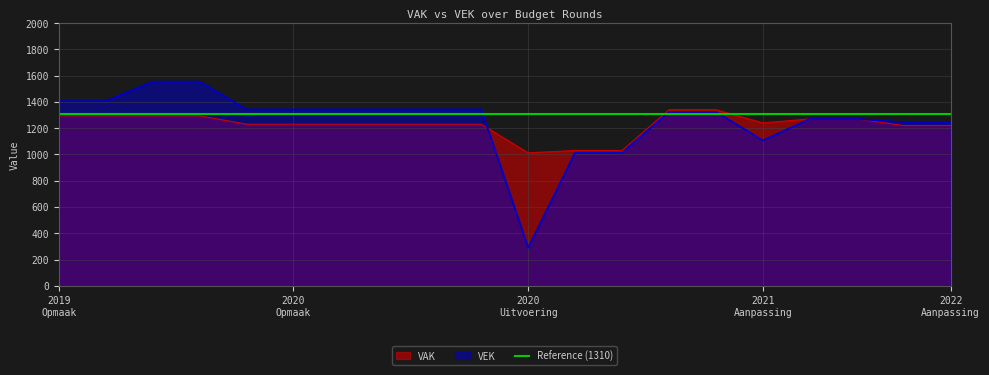

The value of VEK at 2019 1ste aanpassing - ontwerp is 972. True or false?

False